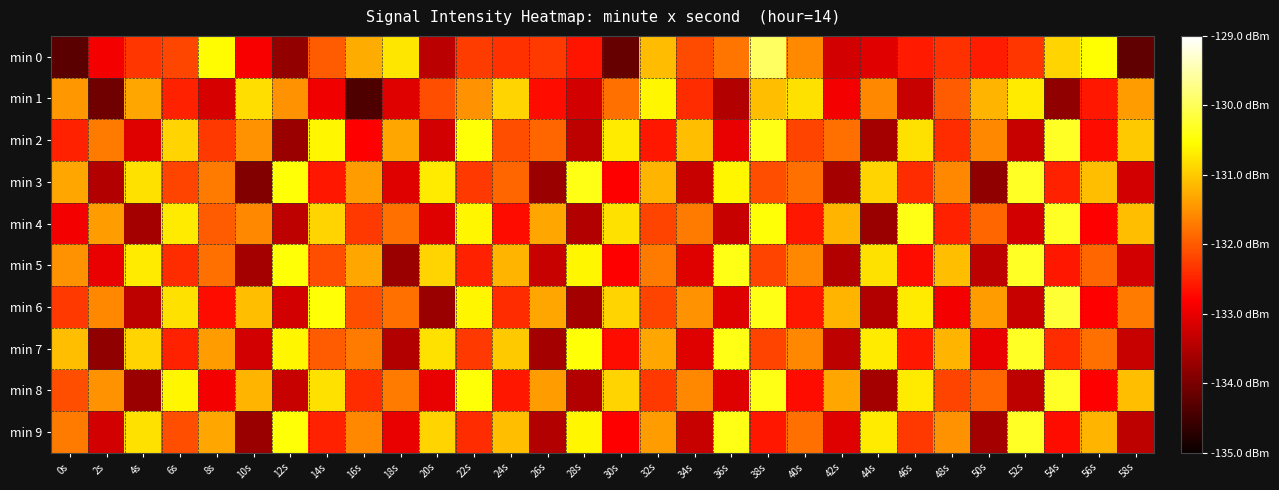

What is the spread (max minus min) of values at 20s?

3.0